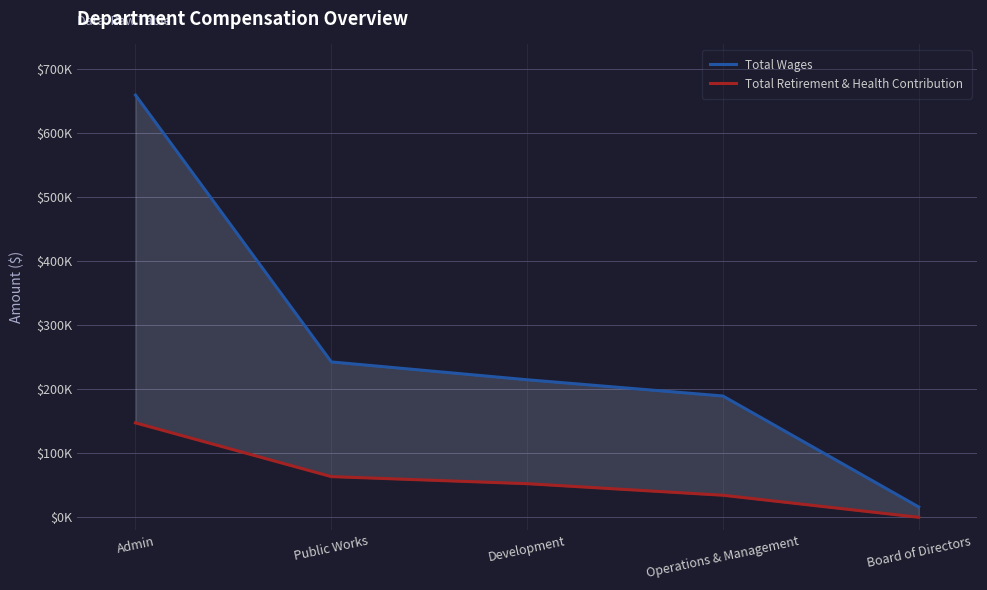

At how many categories does at least one series exceed 273105?

1